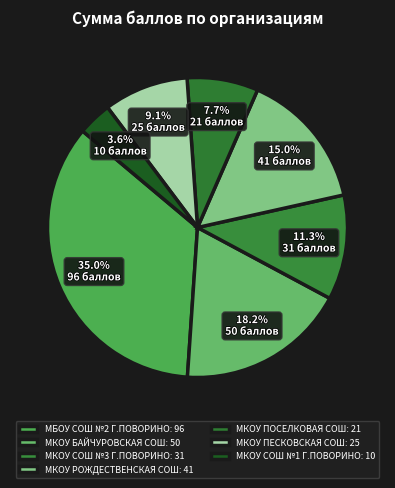

How many segments does this pie chart have?

7